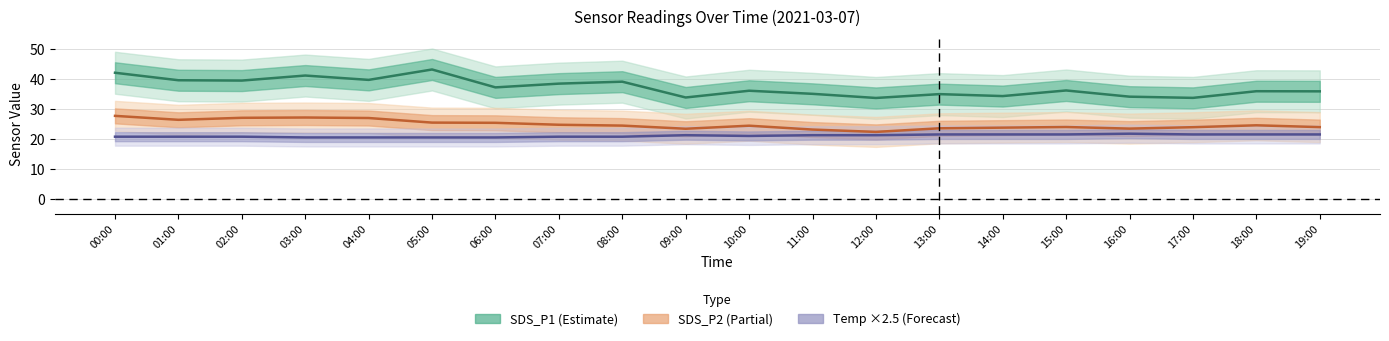

Where is the first local maximum for SDS_P1?

03:00